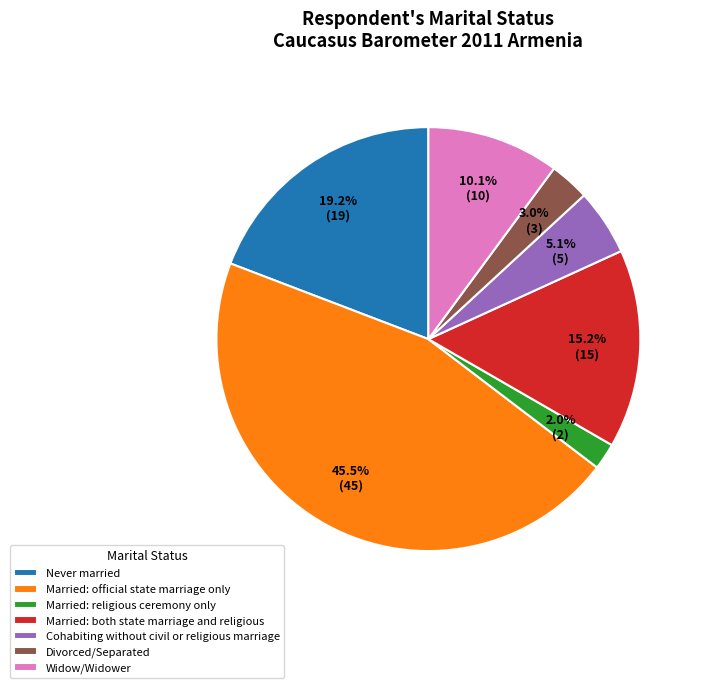

Is it true that Married: both state marriage and religious is 3% of the pie?

False